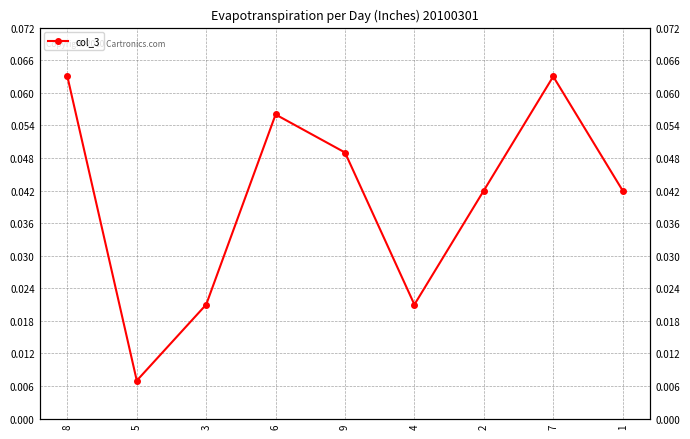

Where is the first local maximum?

6